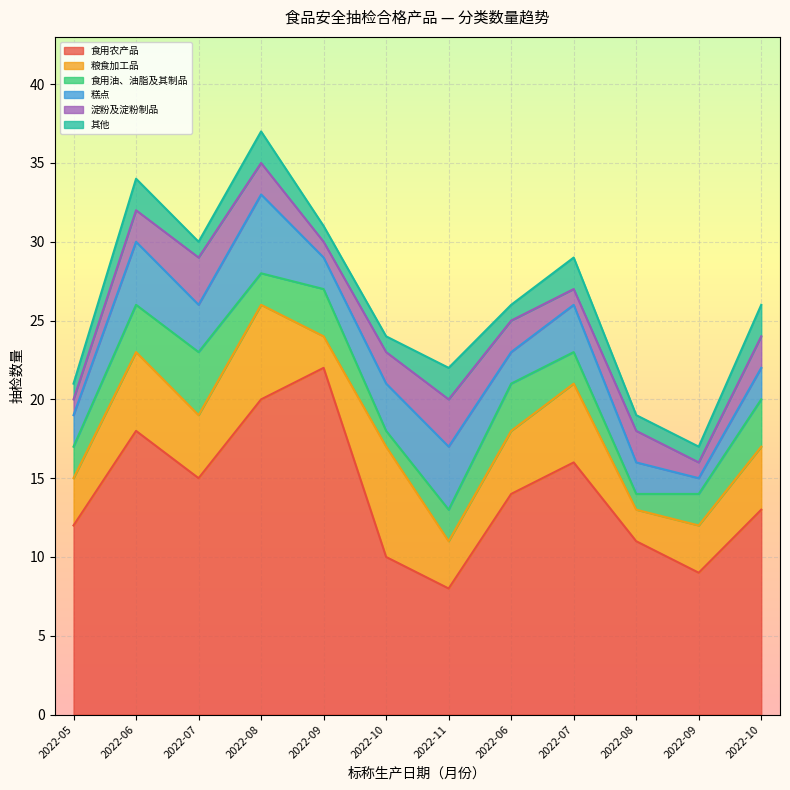

What is the maximum value shown in the chart?

22